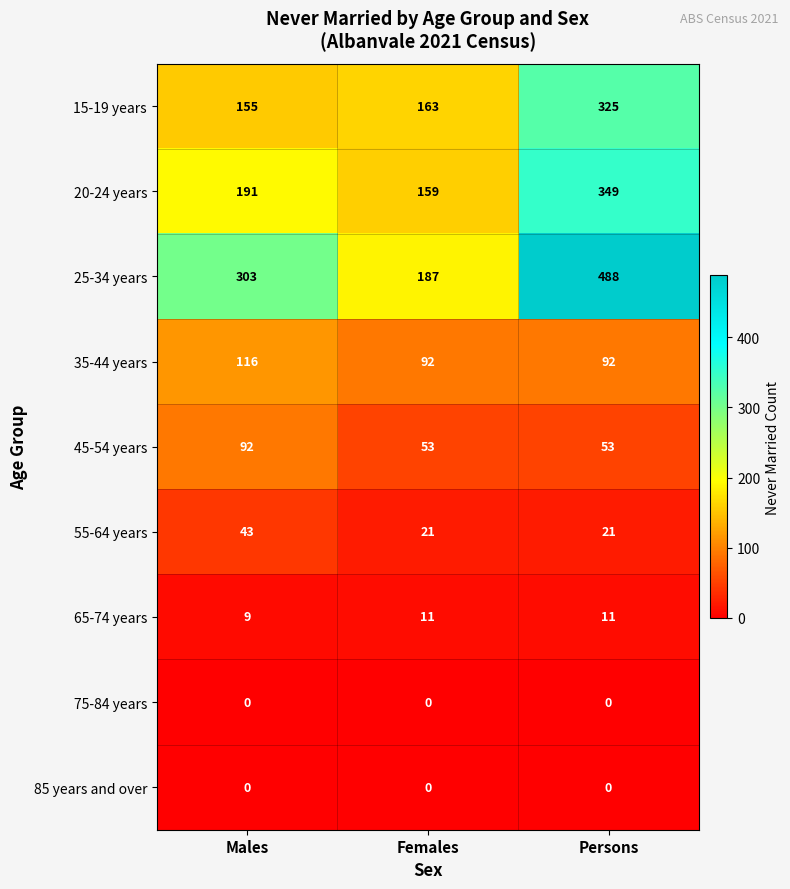

What is the difference between the maximum and minimum values in the 45-54 years series?

39